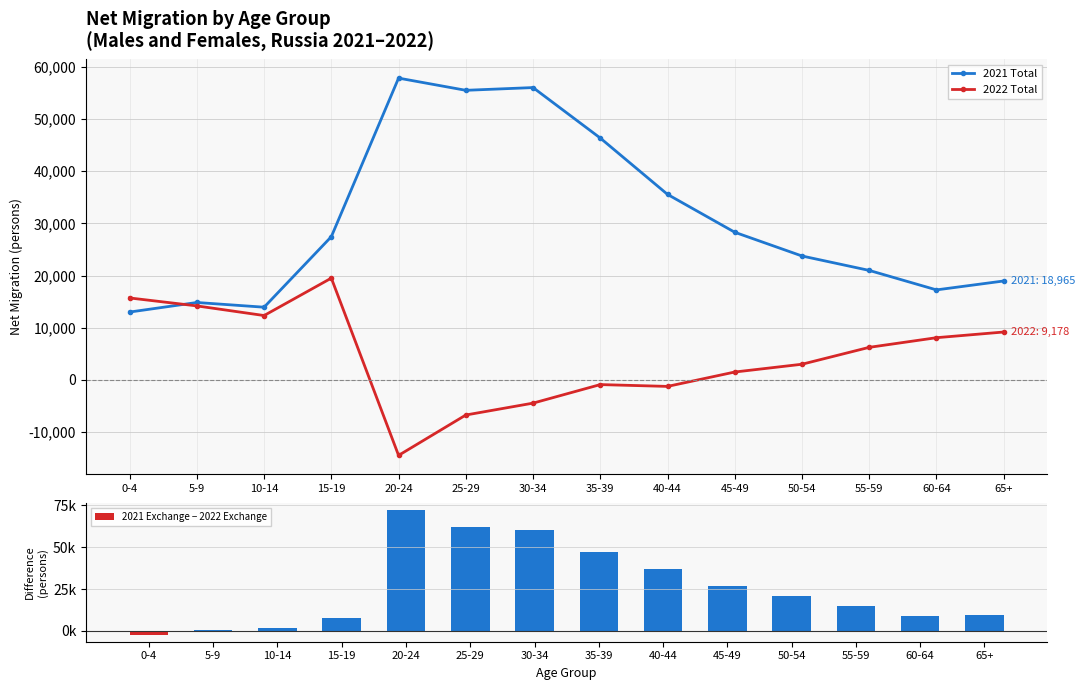

What is the average value of the 2022 Total series?

4423